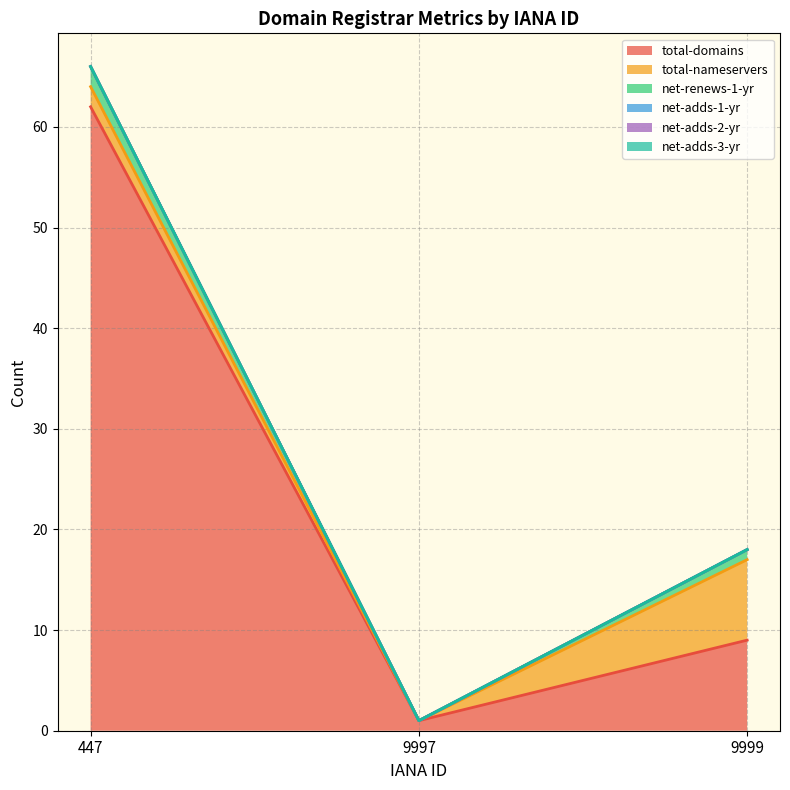

Rank the series by their maximum value, from highest to lowest.

total-domains, total-nameservers, net-renews-1-yr, net-adds-1-yr, net-adds-2-yr, net-adds-3-yr